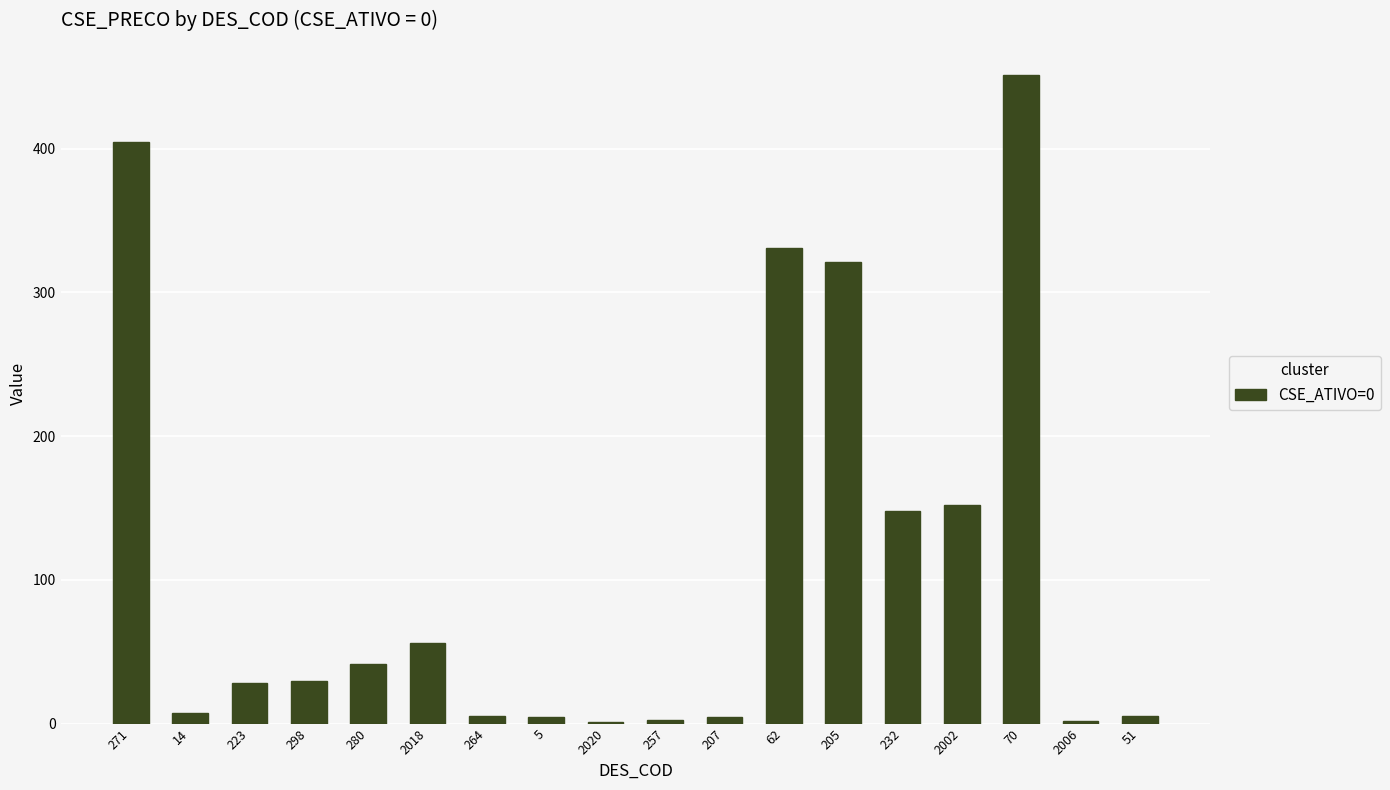

How many distinct data groups are displayed?

1